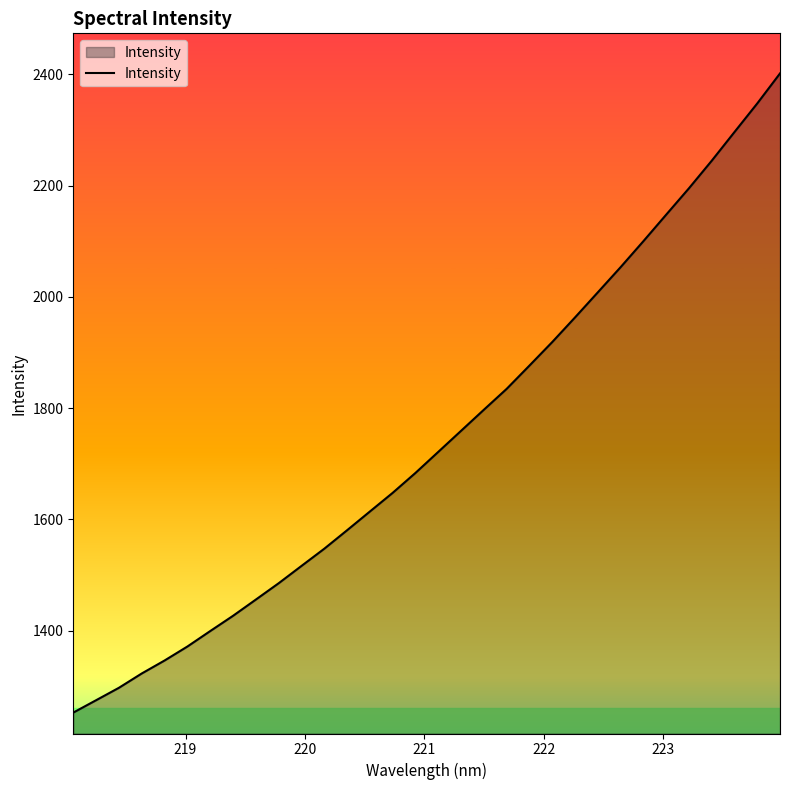

What is the minimum value shown in the chart?

1252.9